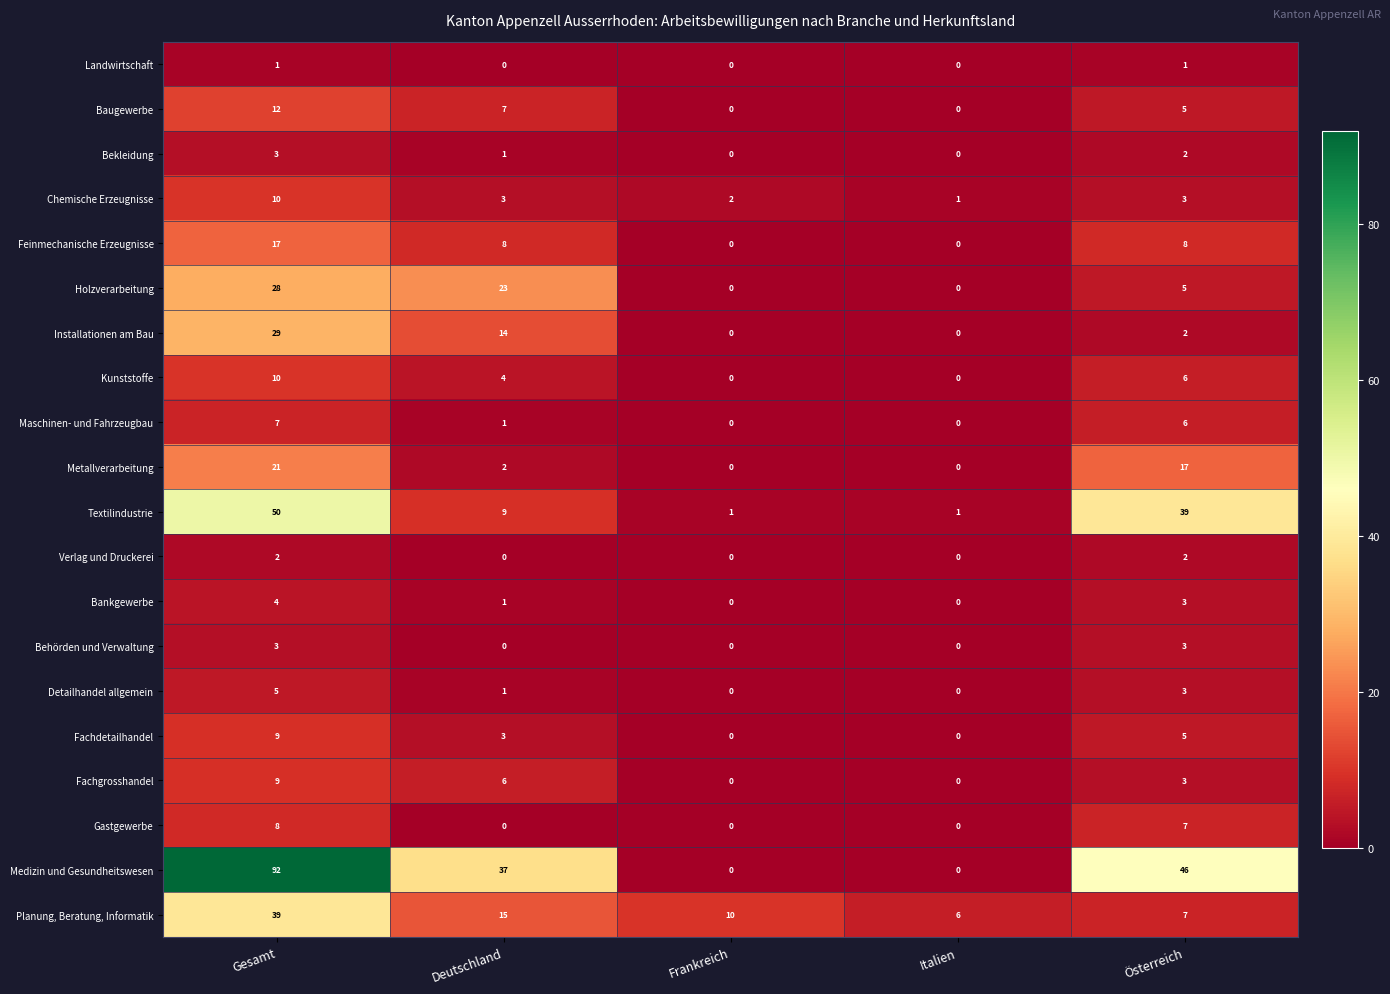

What is the maximum value shown in the chart?

92